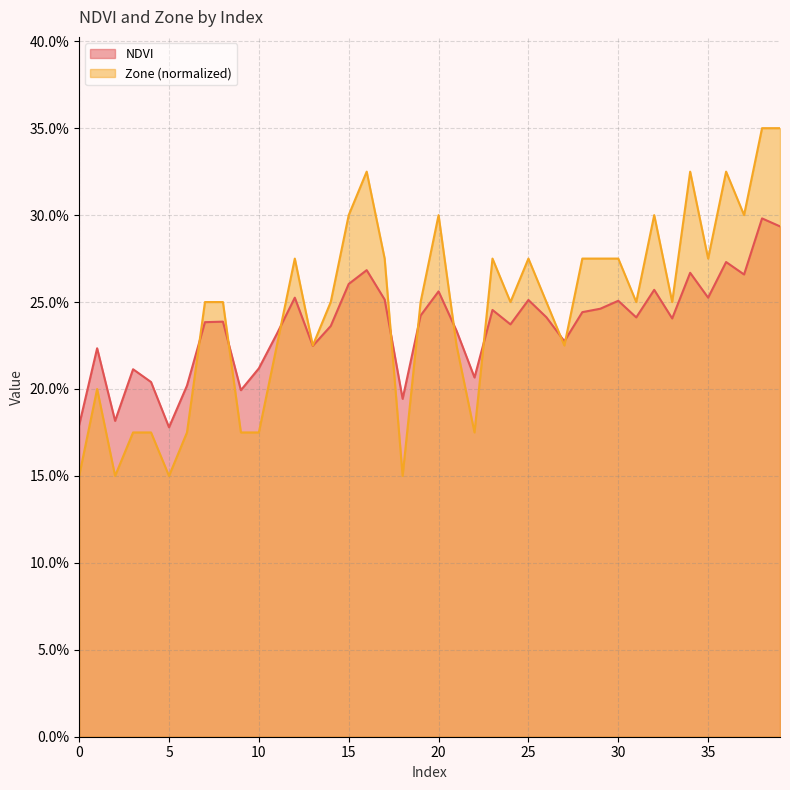

At which category does Zone reach its first local valley?

2